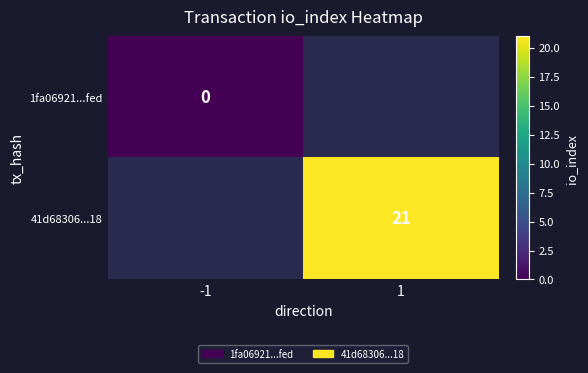

How many series are shown in this chart?

2